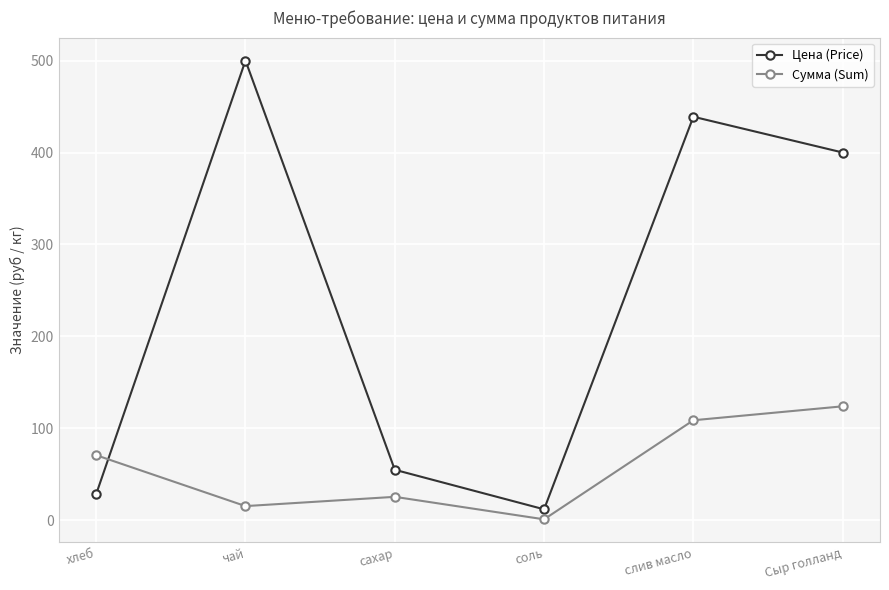

True or false: Цена (Price) and Сумма (Sum) intersect in this chart.

True